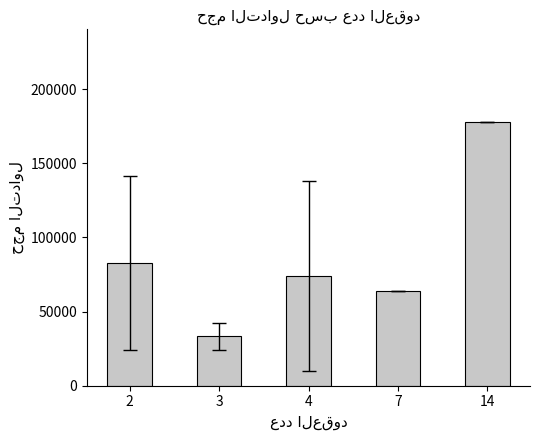

Reading right to left, what are all the values shown in this chart?

14=177977.0	7=63994.0	4=73831.5	3=33324.0	2=82803.5